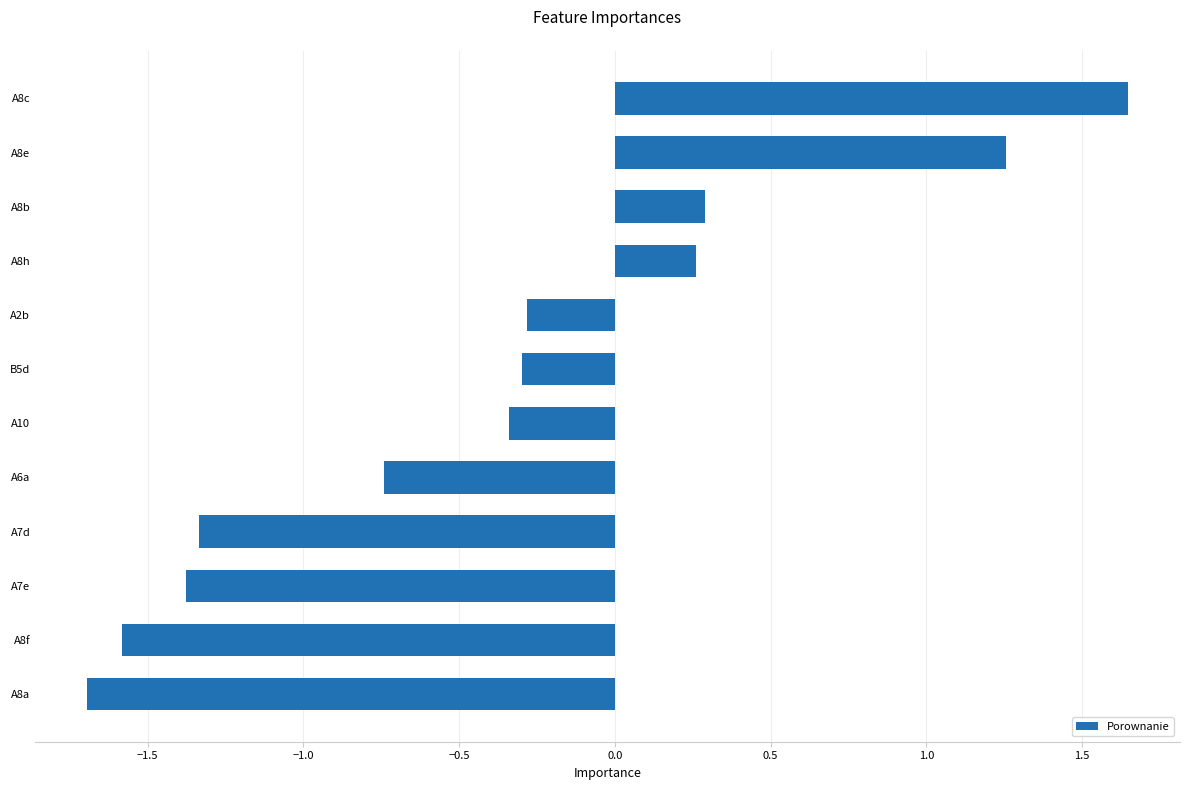

Read the value at A8a.

-1.7